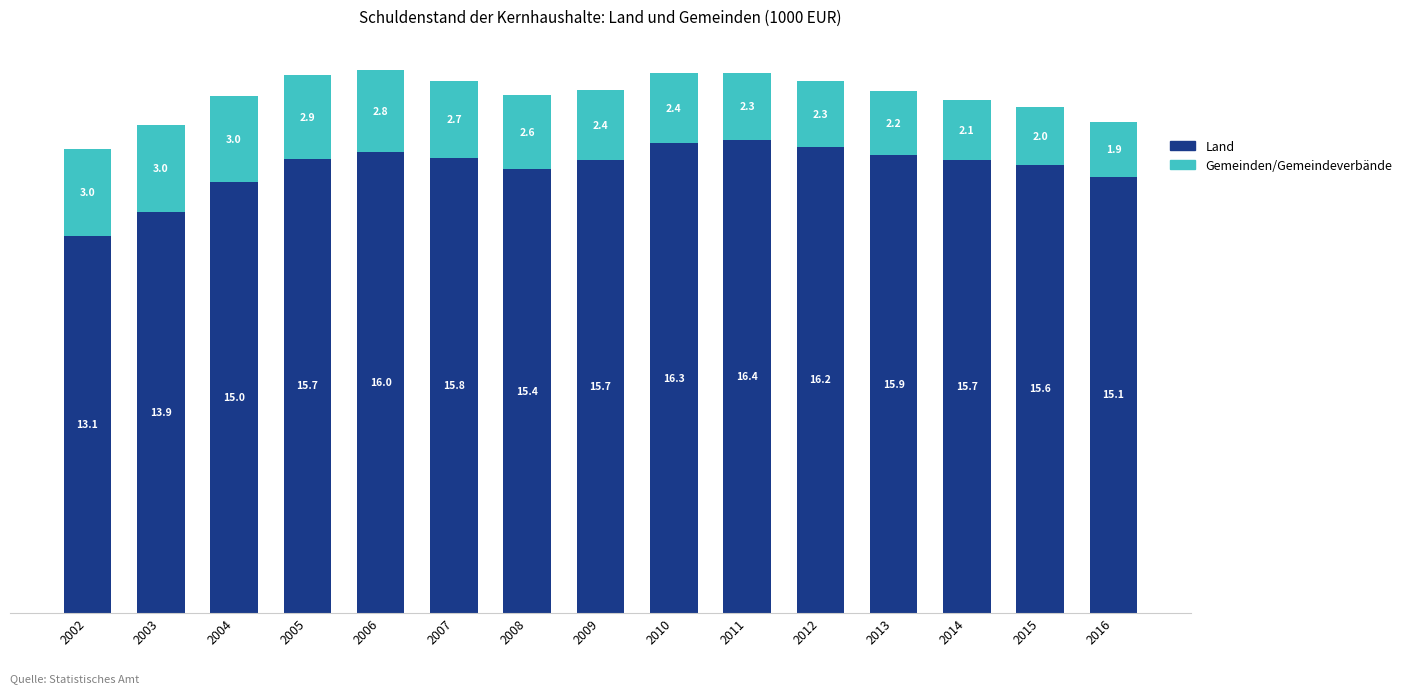

What are all the series names shown in the legend?

Land, Gemeinden/Gemeindeverbände